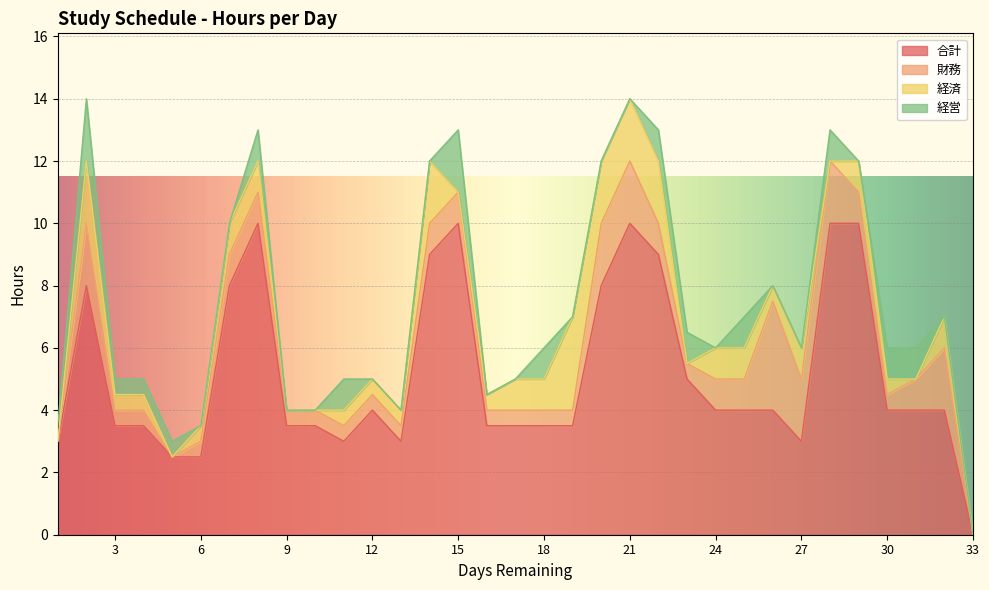

How many values in the 合計 series exceed 4?

11